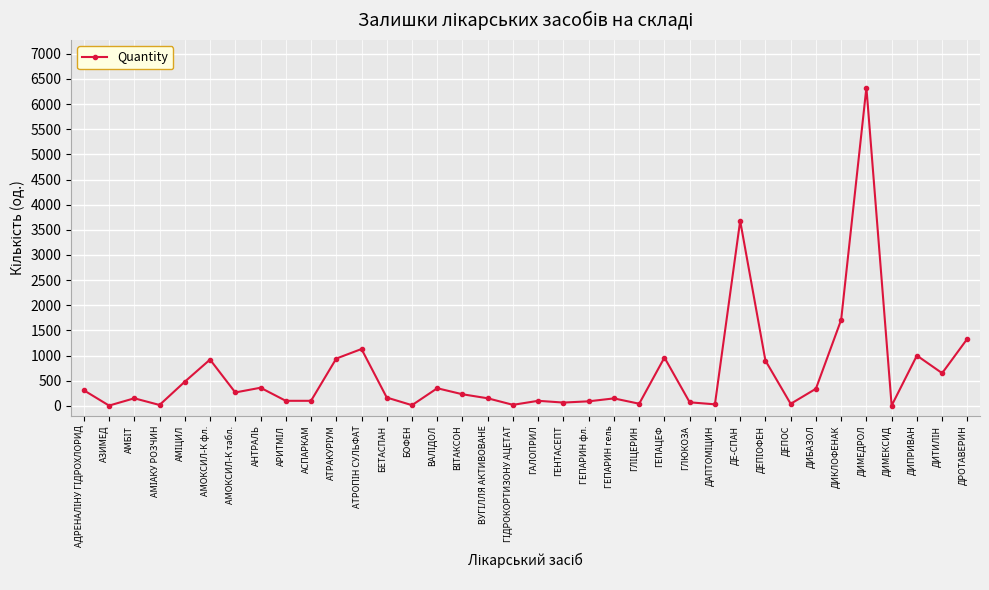

The value at ДИМЕДРОЛ is 9512. True or false?

False